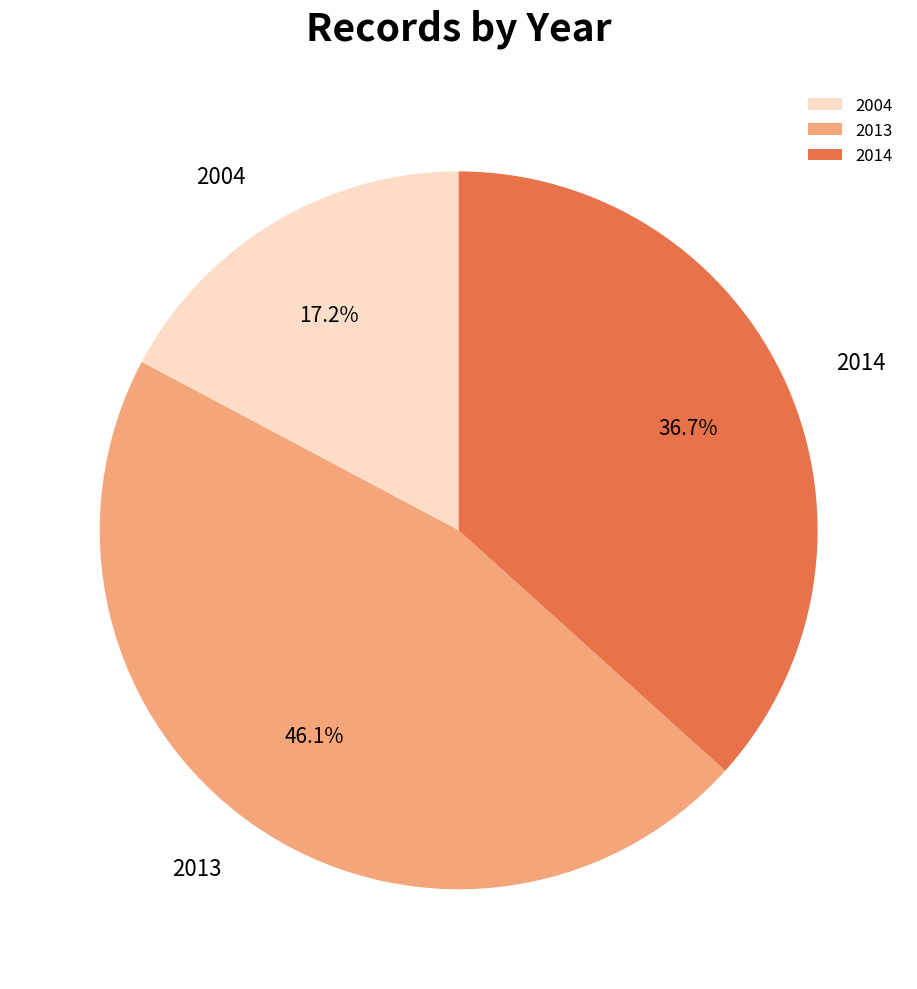

To the nearest percent, what is the difference between the largest and smallest slice percentages?

29%